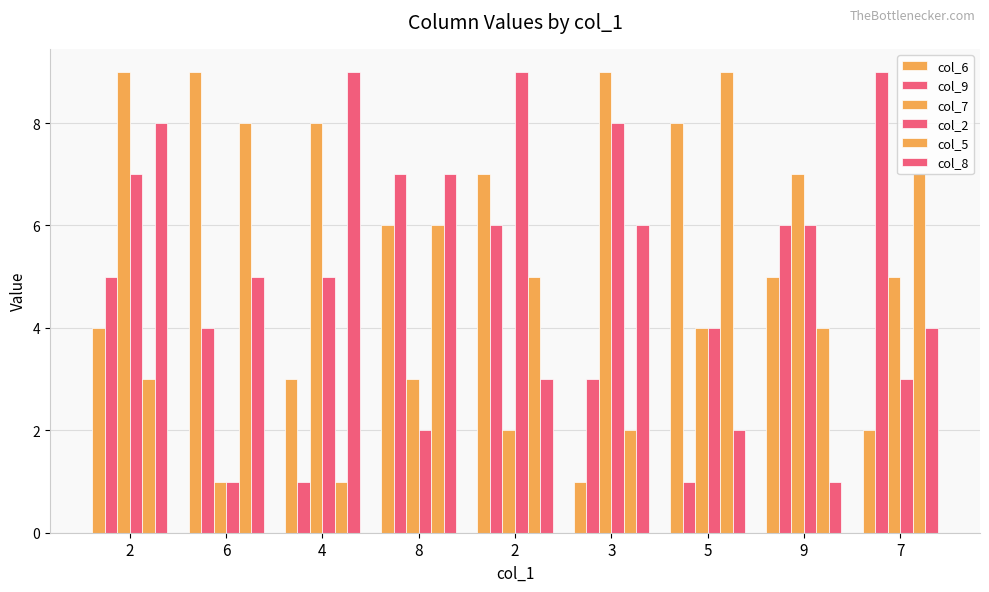

Which series has the largest range (max minus min)?

col_6